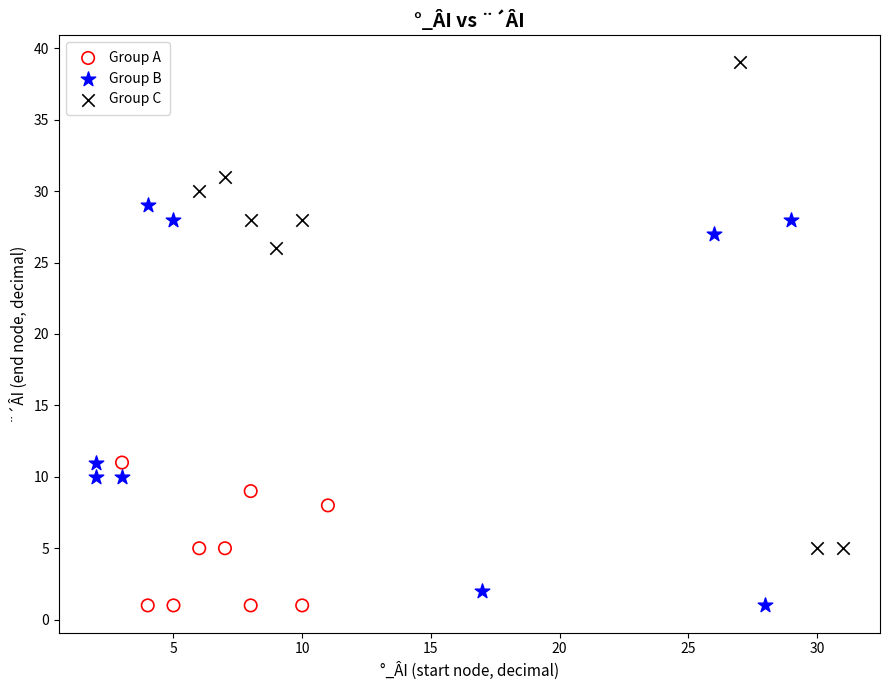

What are all the series names shown in the legend?

Group A, Group B, Group C